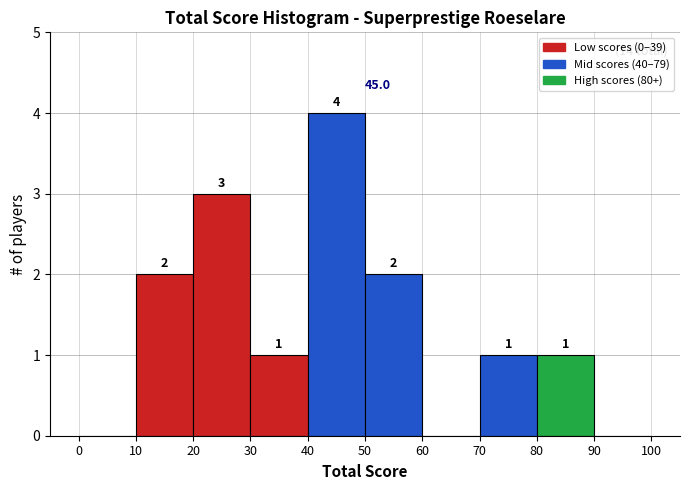

Over which range of the x-axis is the bar tallest?

40 to 50